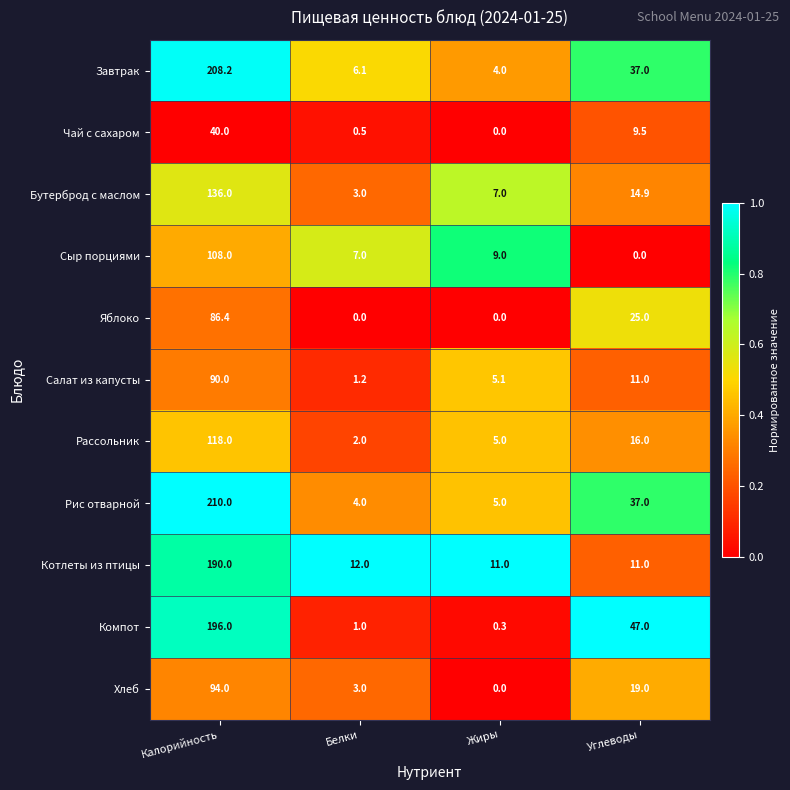

What is the approximate value of Рис отварной at Белки?

4.0